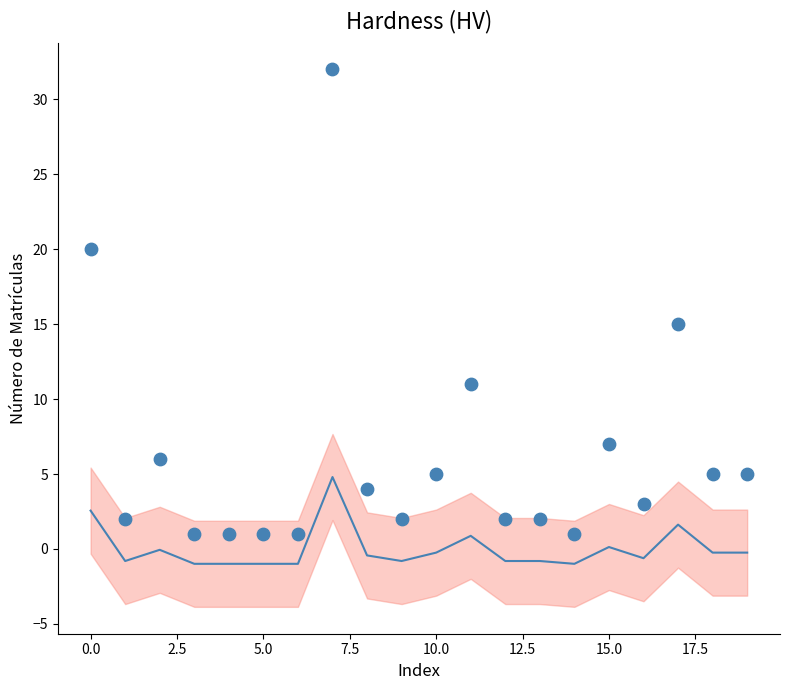

What is the range of Y values (max minus min)?

31